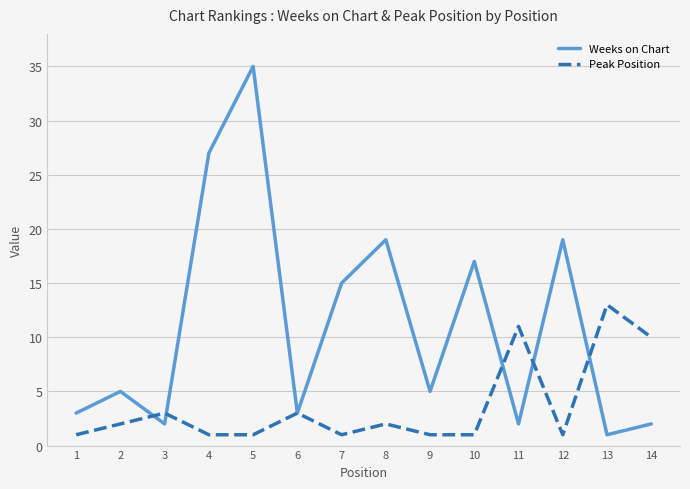

What is the lowest value of the Weeks on Chart series?

1